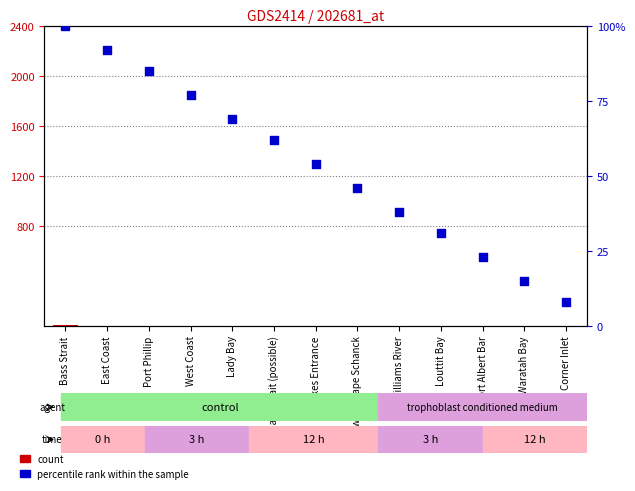

What is the total value across all series at Port Phillip?

86